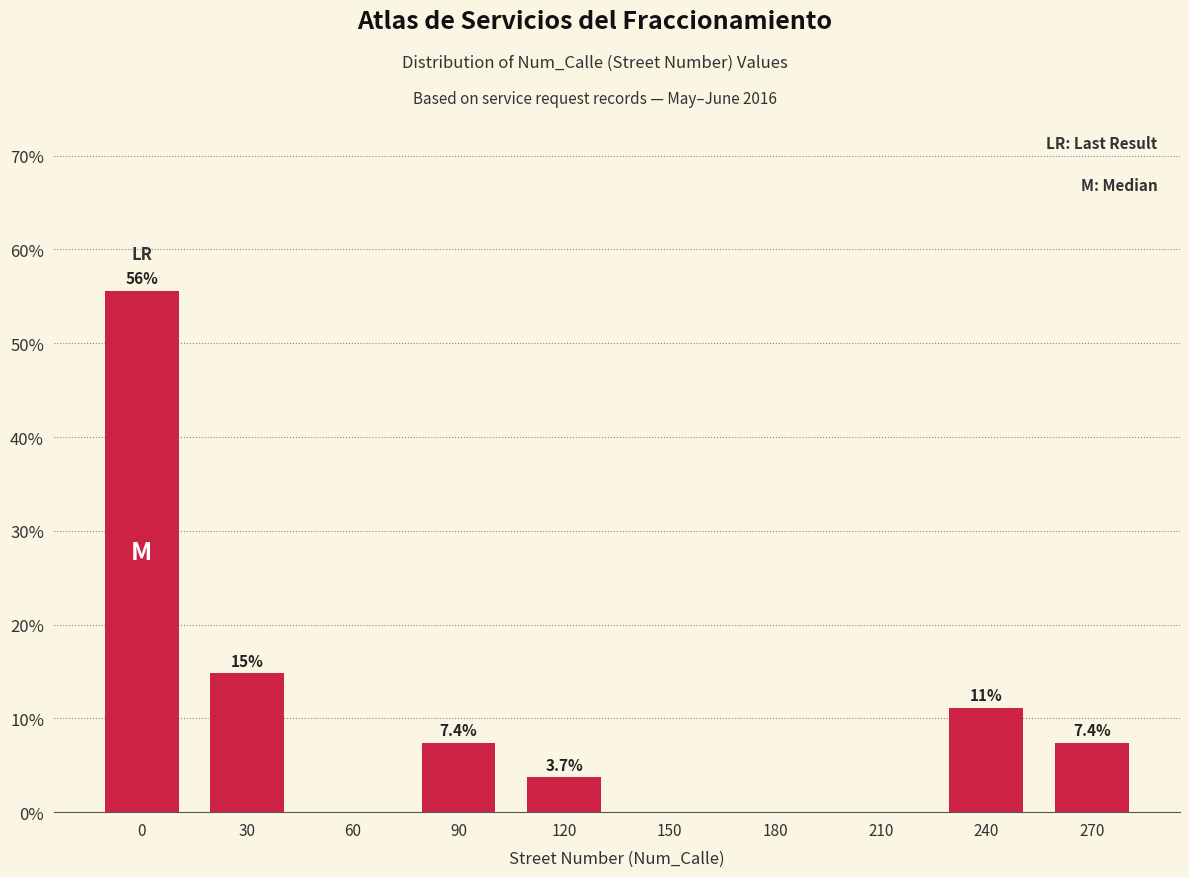

Reading left to right, extract all data points from this chart.

0=55.6	30=14.8	60=0.0	90=7.4	120=3.7	150=0.0	180=0.0	210=0.0	240=11.1	270=7.4